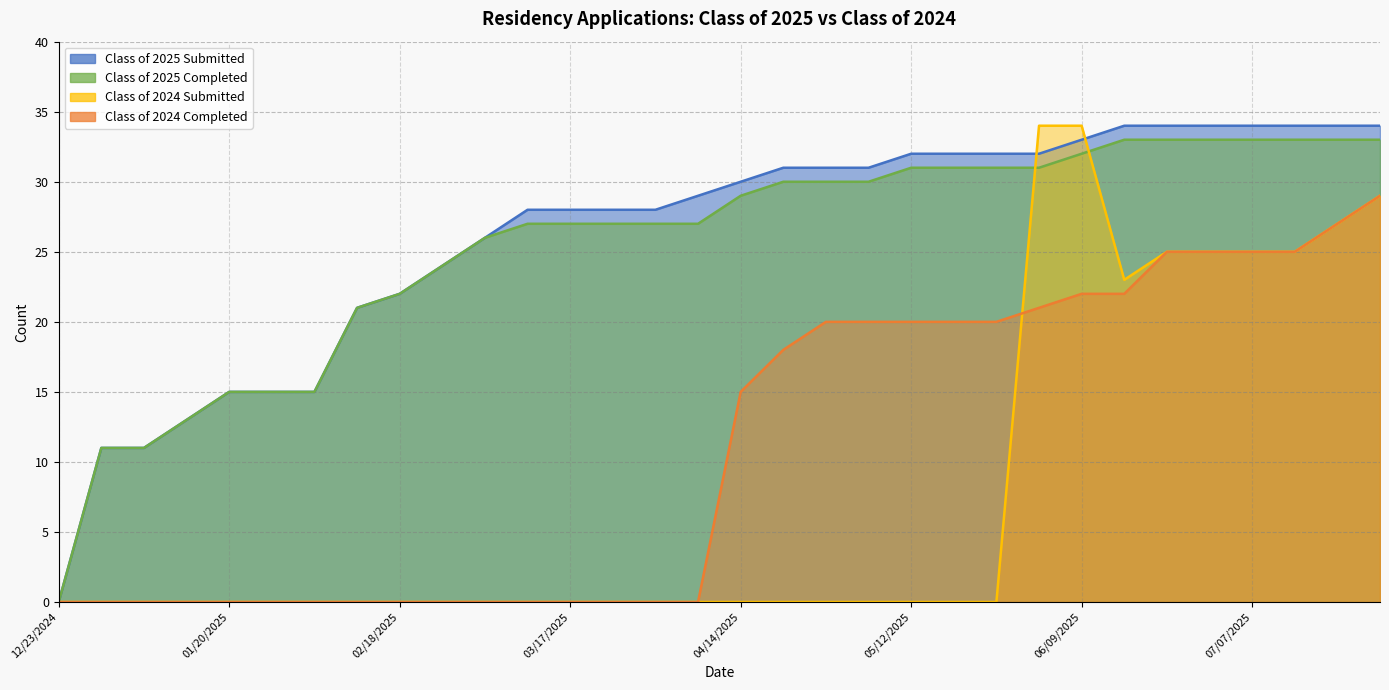

Which has a higher value, 12/23/2024 or 04/14/2025?

04/14/2025